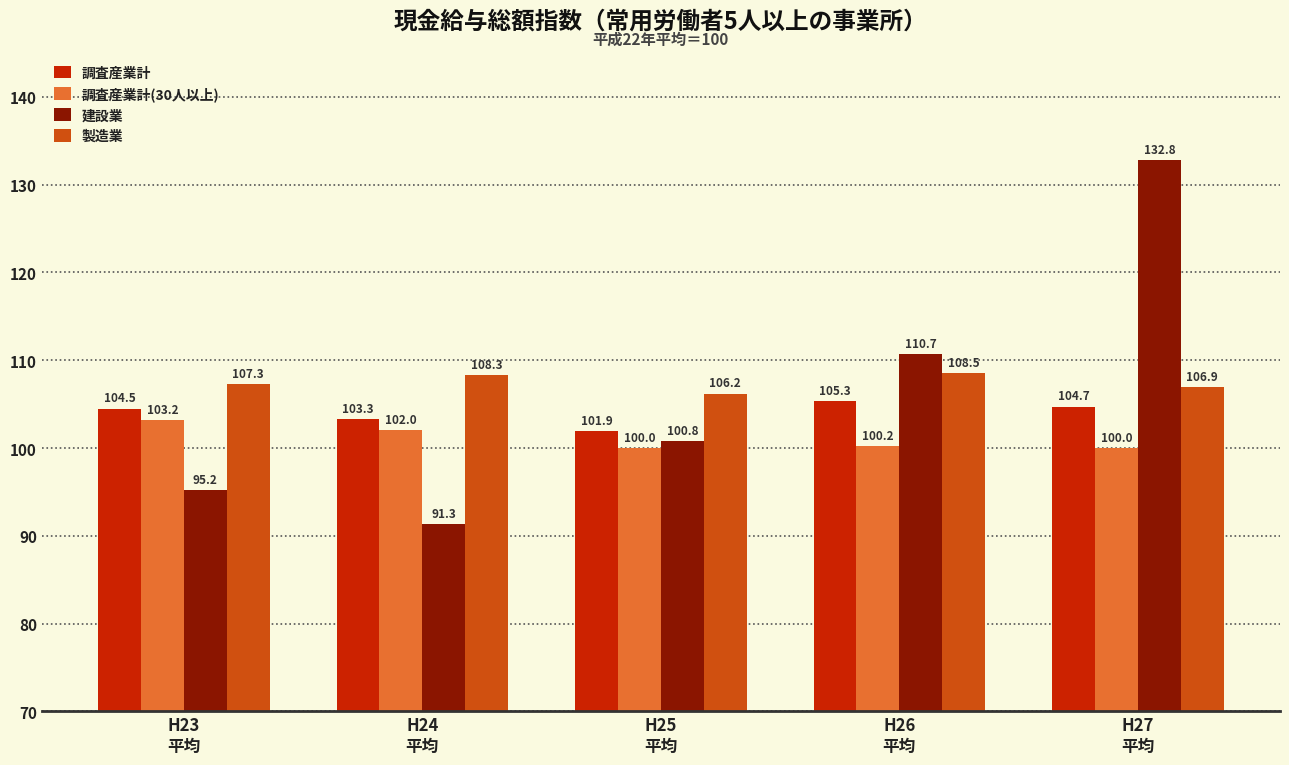

Where does the 製造業 series first go above 107?

H23
平均